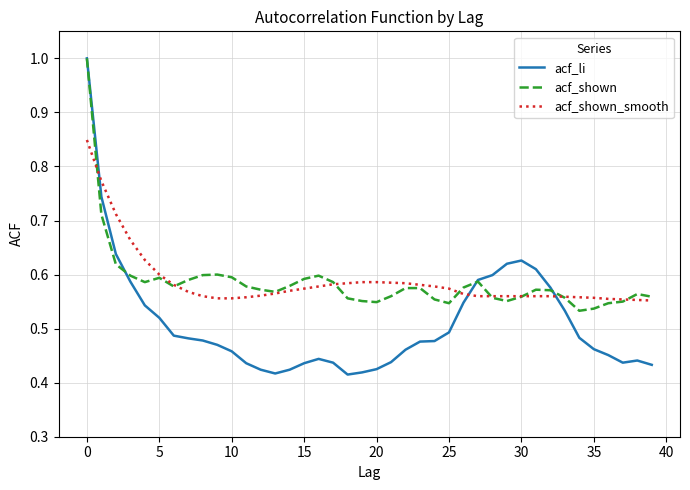

Does the chart have visible grid lines?

Yes